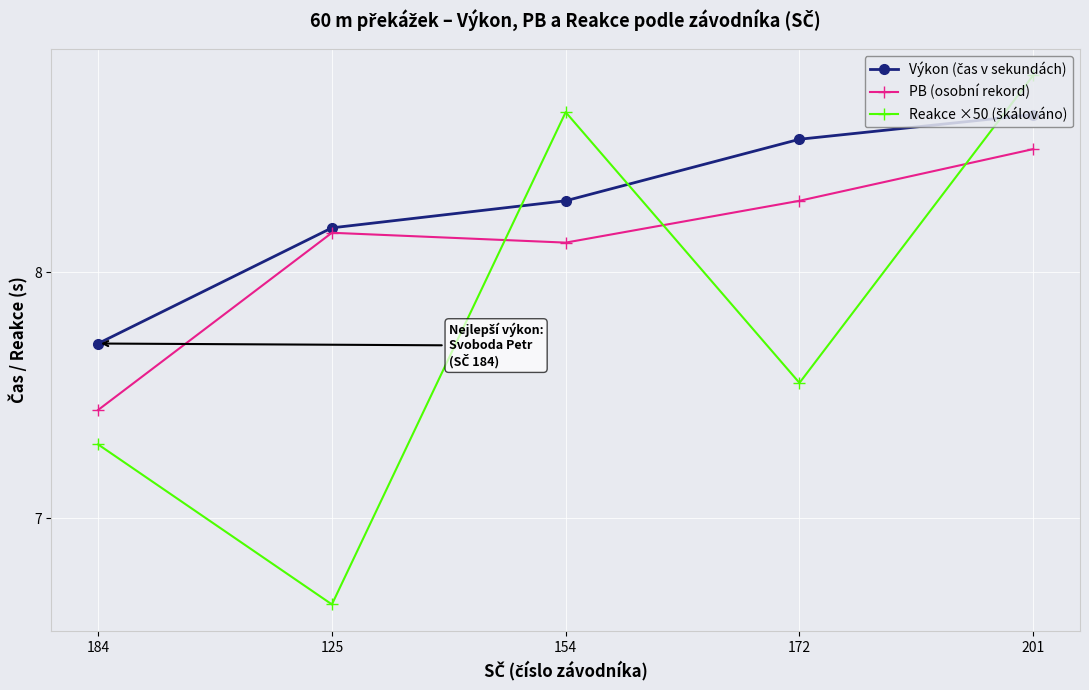

What is the label of the 3rd point from the right?

154